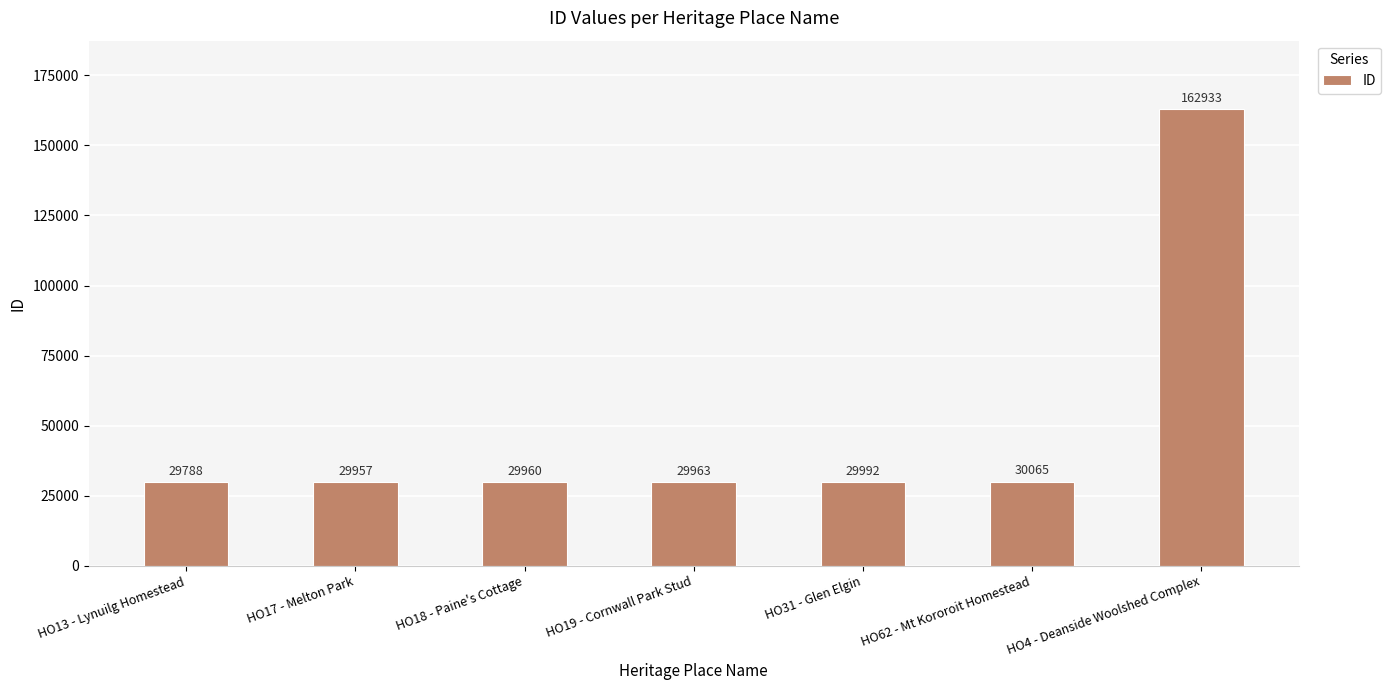

Which category has the lowest value across all series?

HO13 - Lynuilg Homestead